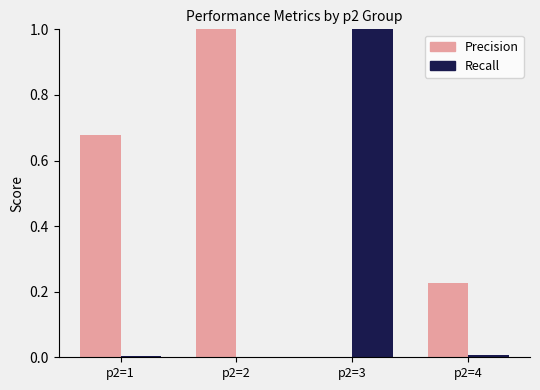

Which series has the largest total across all categories?

Precision